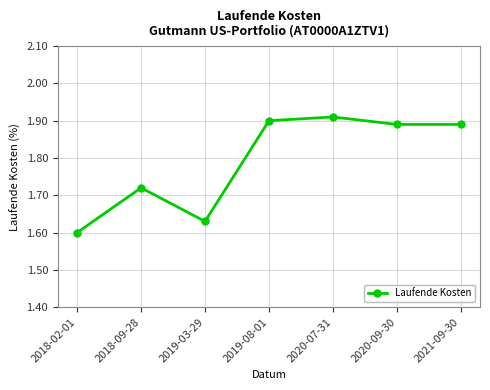

What is the sum of all values?

12.5